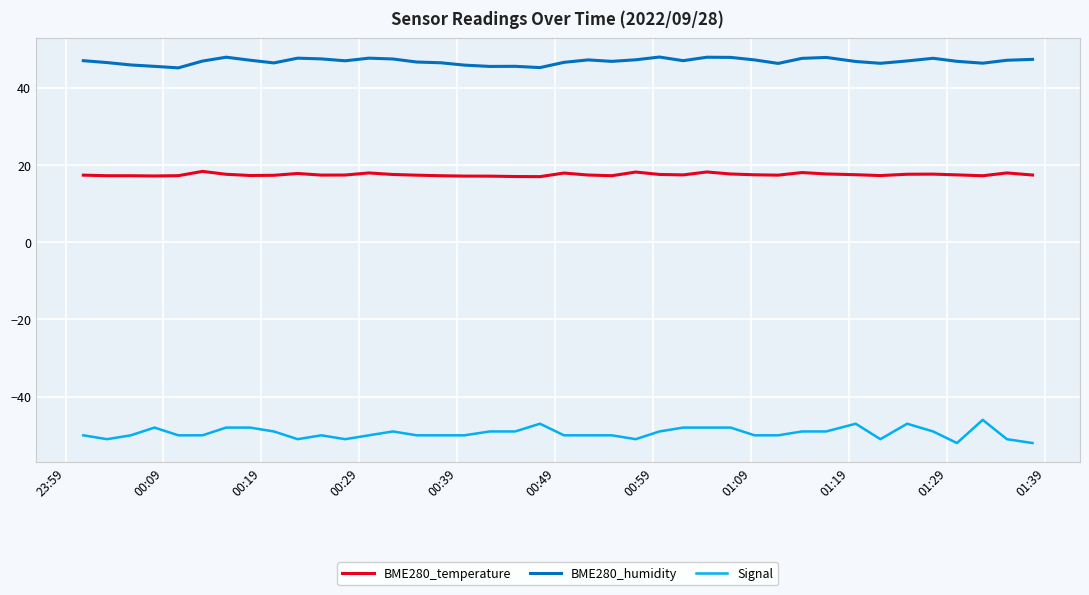

What is the maximum value for BME280_humidity?

47.9